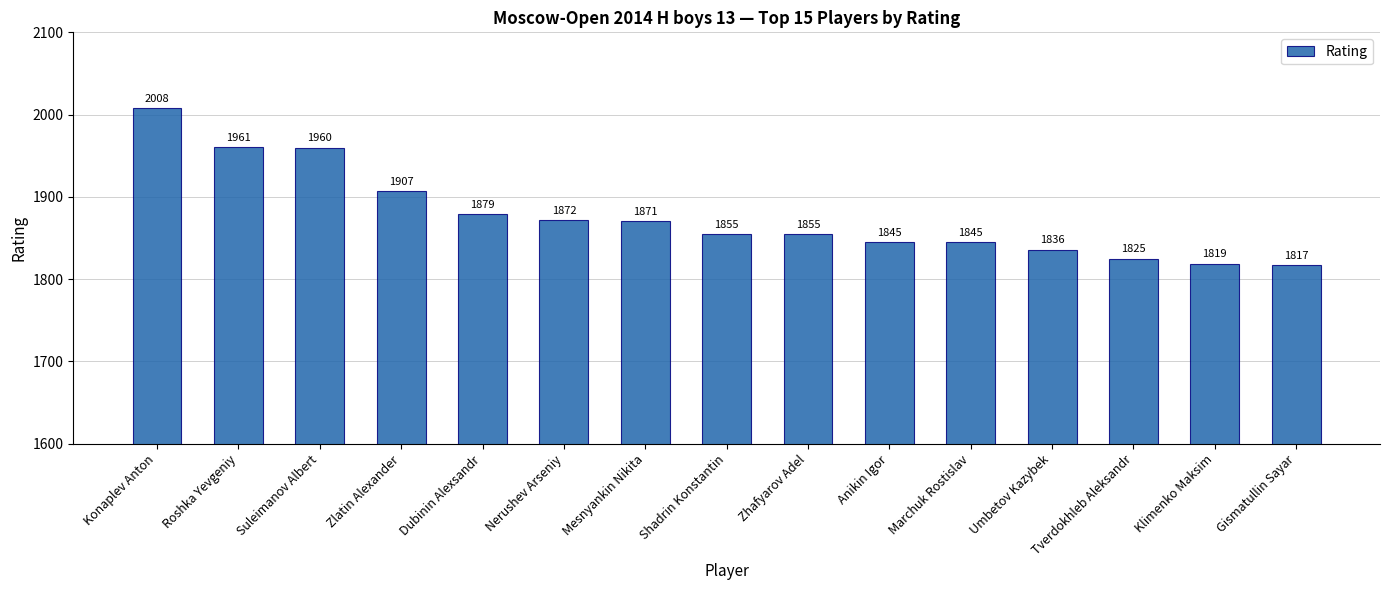

Where does the data first go above 1855?

Konaplev Anton